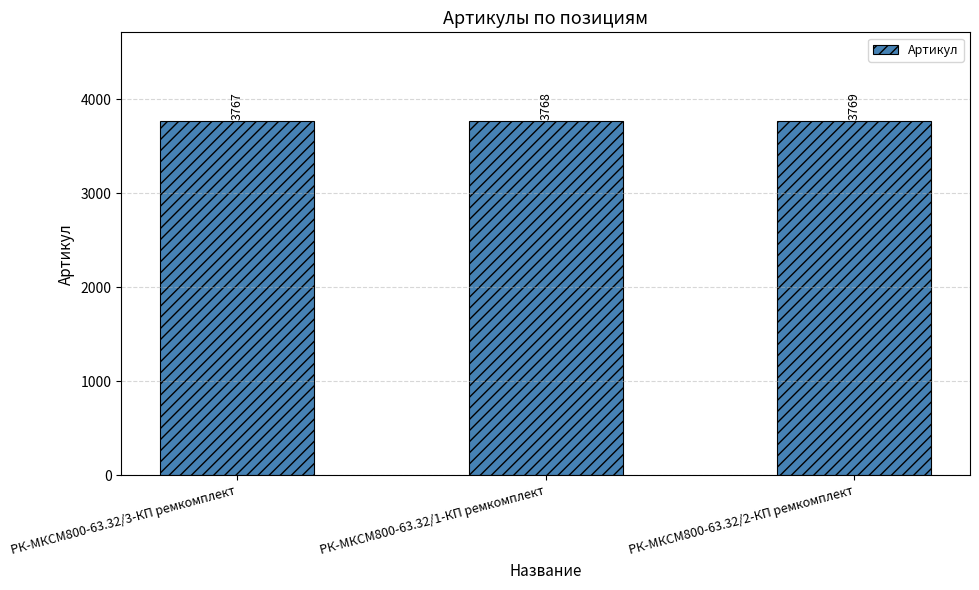

What is the average value?

3768